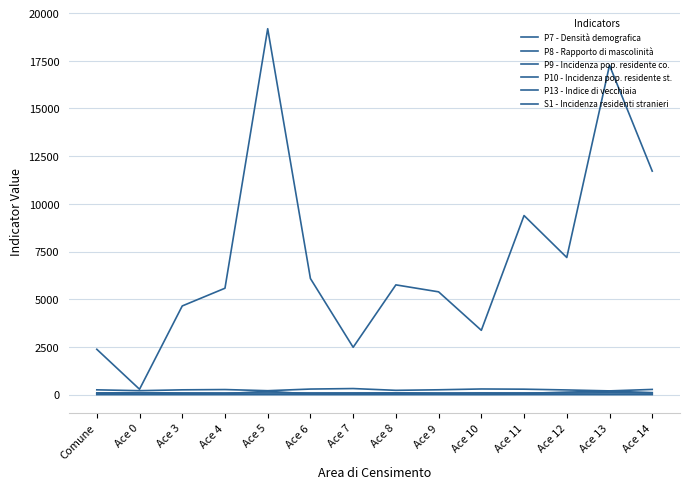

What is the value of the P10 - Incidenza pop. residente st. point at the 3rd from the left?

14.4